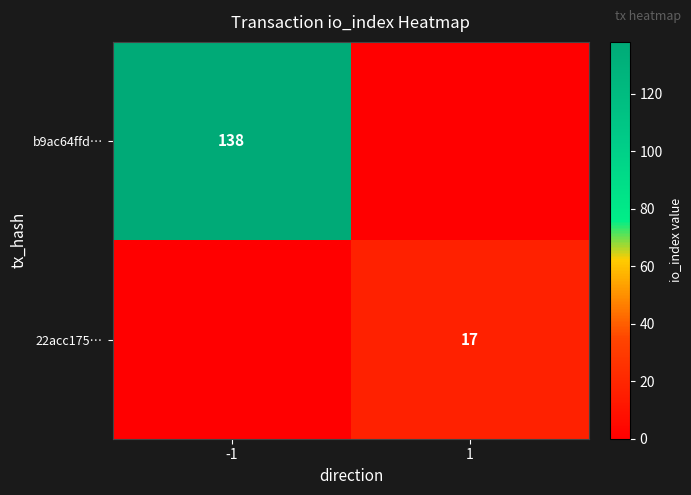

Which label corresponds to the smallest value in the chart?

1